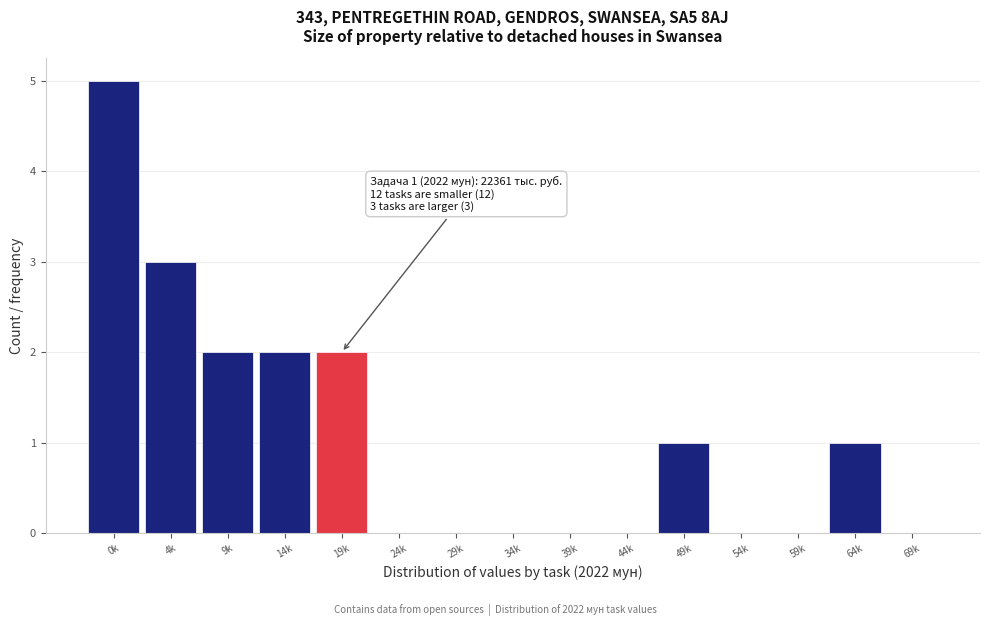

Reading left to right, list all the values displayed in this chart.

0k=5	4k=3	9k=2	14k=2	19k=2	24k=0	29k=0	34k=0	39k=0	44k=0	49k=1	54k=0	59k=0	64k=1	69k=0